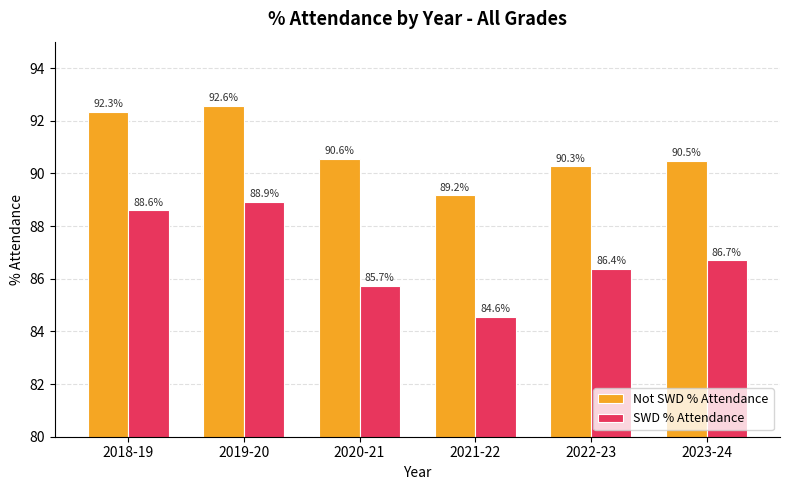

What is the difference between the highest and lowest values at 2018-19?

3.7